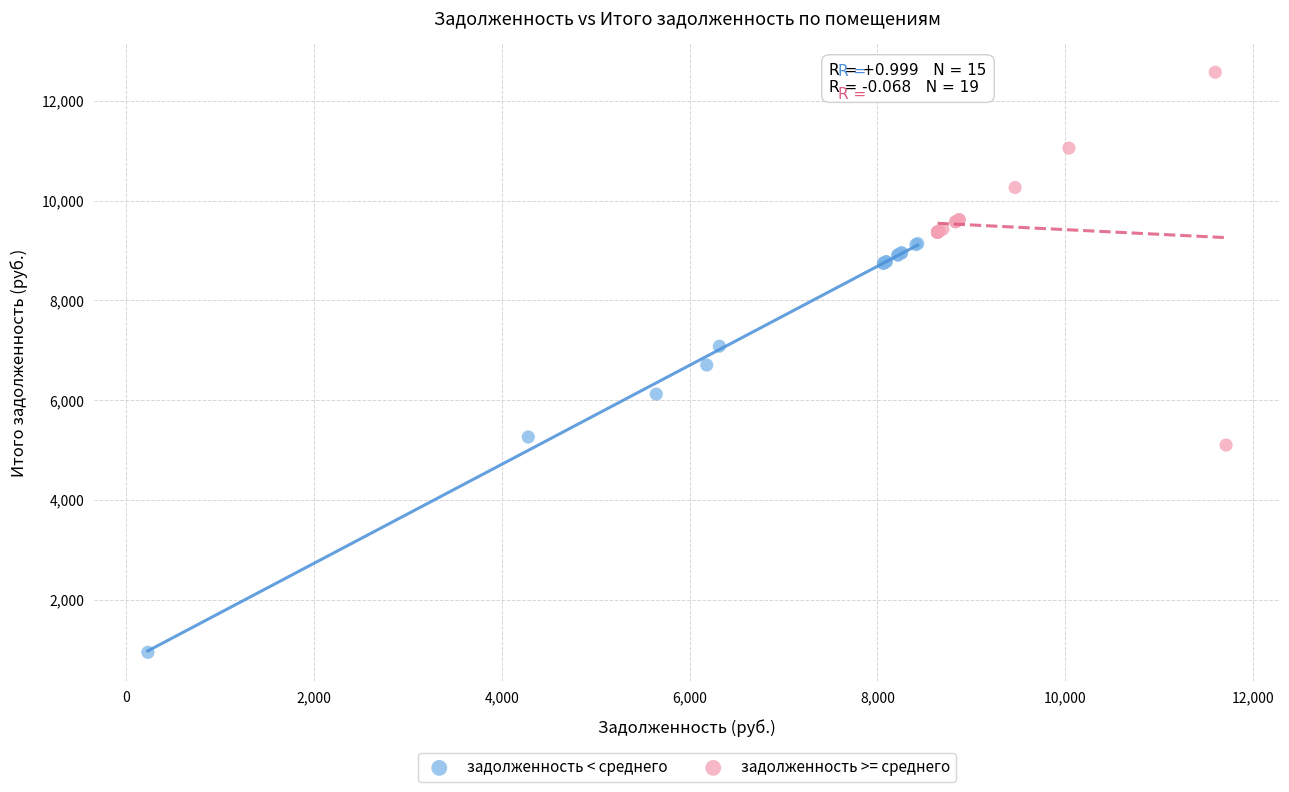

Which series has the largest Y range (max minus min)?

задолженность < среднего